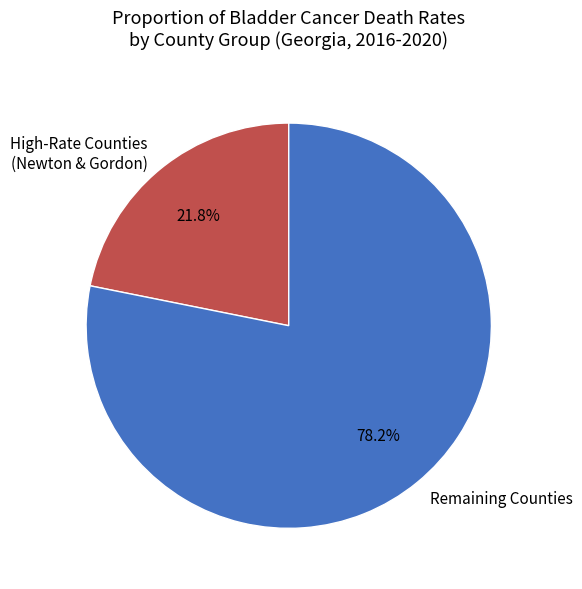

Between Remaining Counties and High-Rate Counties (Newton & Gordon), which is larger?

Remaining Counties